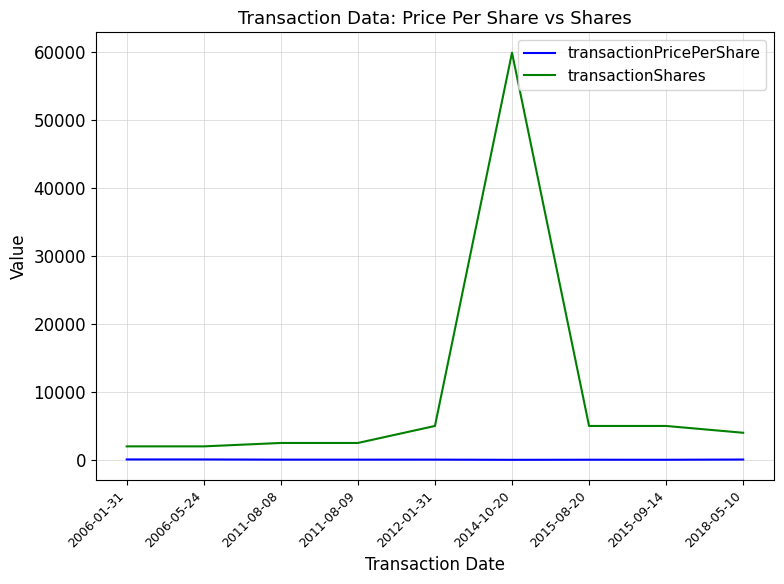

What is the difference between the maximum and minimum values in the transactionShares series?

57900.0